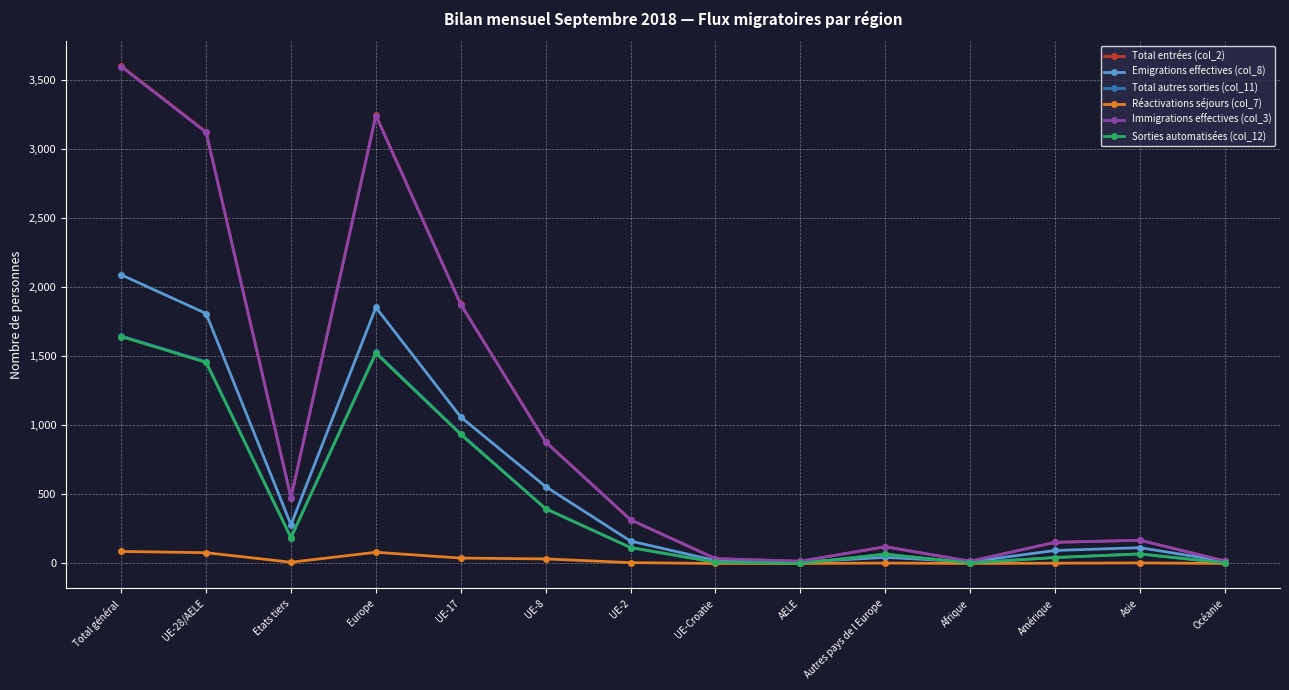

What is the label of the 5th point from the right?

Autres pays de l Europe